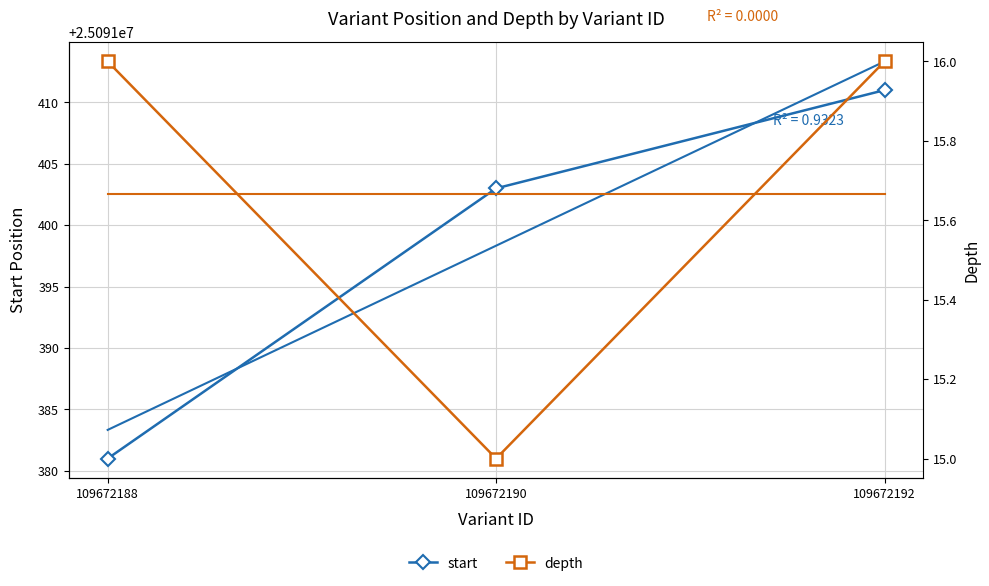

At how many categories does at least one series exceed 22111837?

3